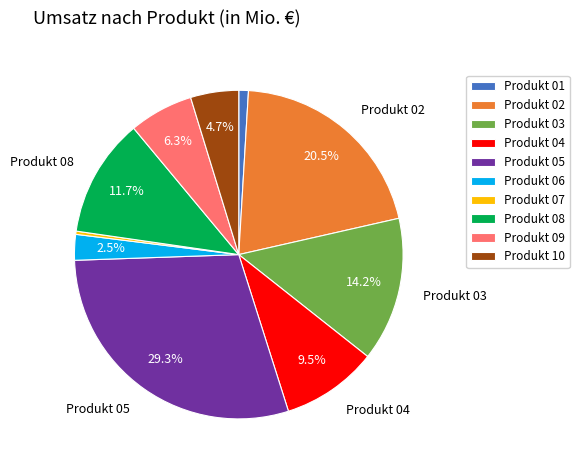

Which slice is the smallest?

Produkt 07